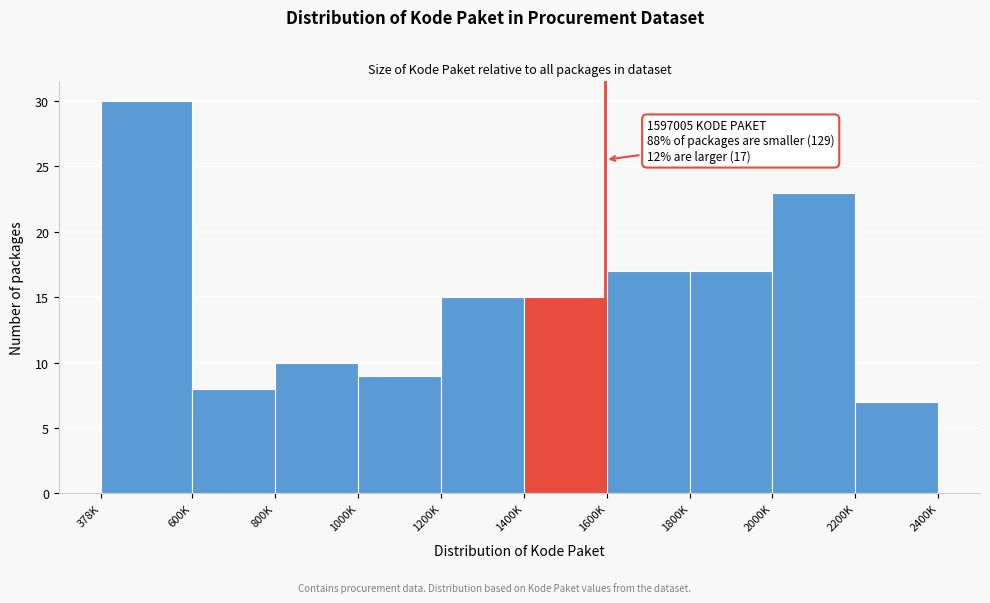

Reading right to left, list all the values displayed in this chart.

7	23	17	17	15	15	9	10	8	30